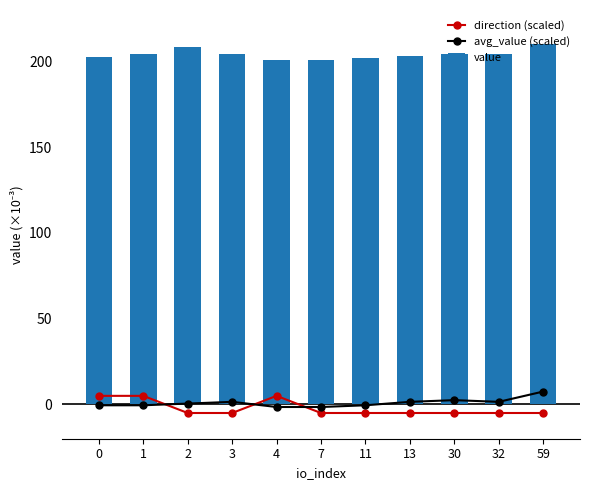

What are all the series names shown in the legend?

direction (scaled), avg_value (scaled), value